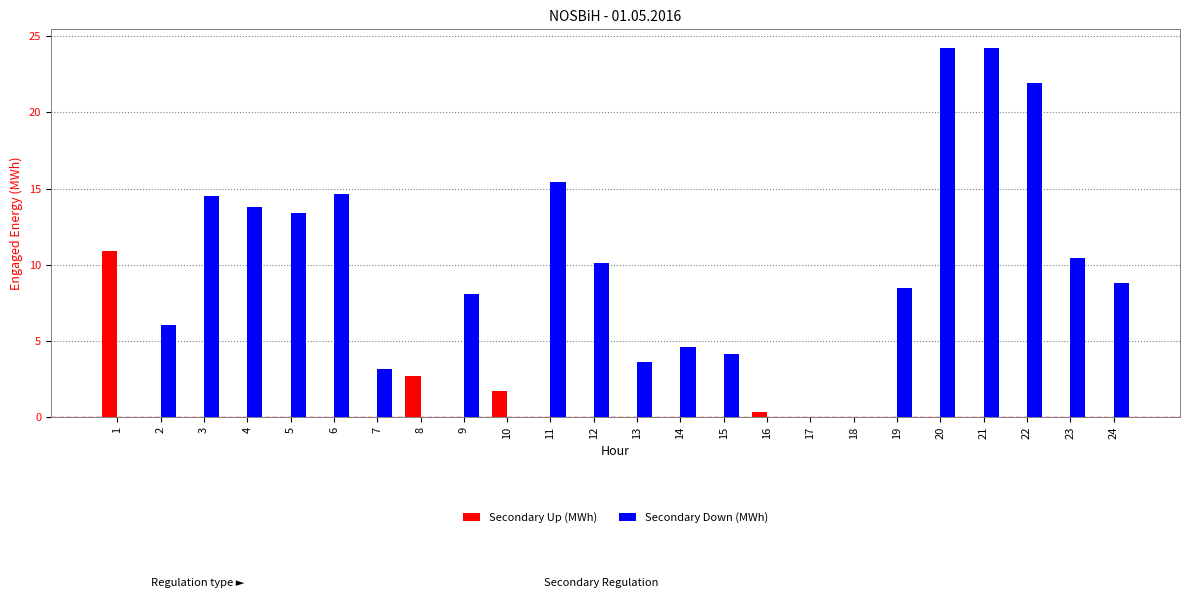

How many groups of bars are there?

24